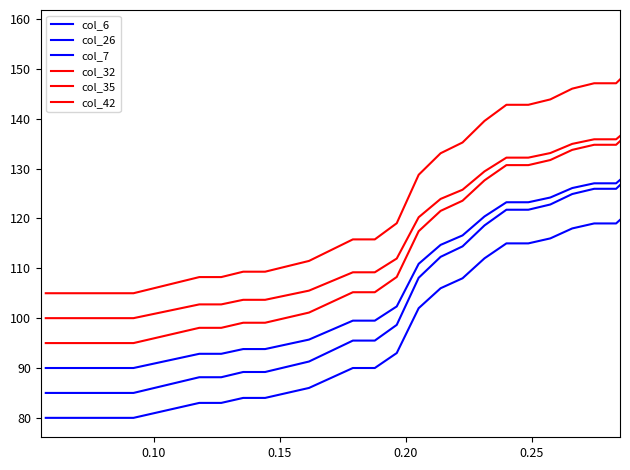

How many lines are shown in the chart?

6